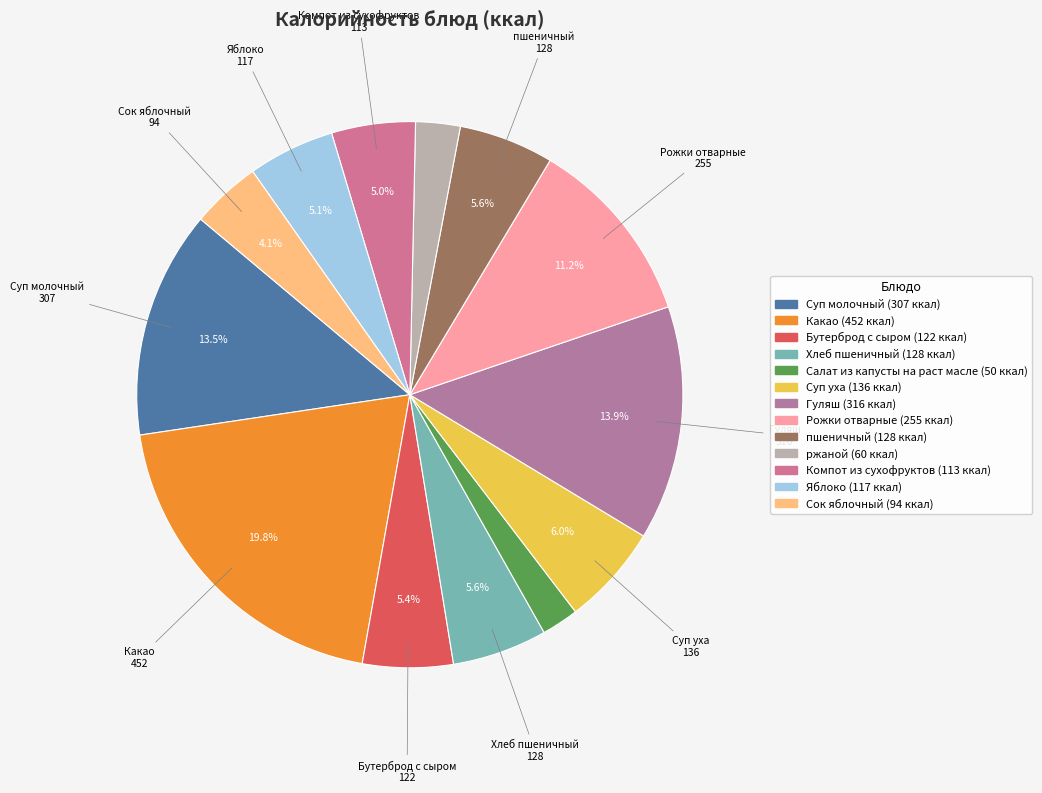

The пшеничный slice represents 12% of the pie. True or false?

False